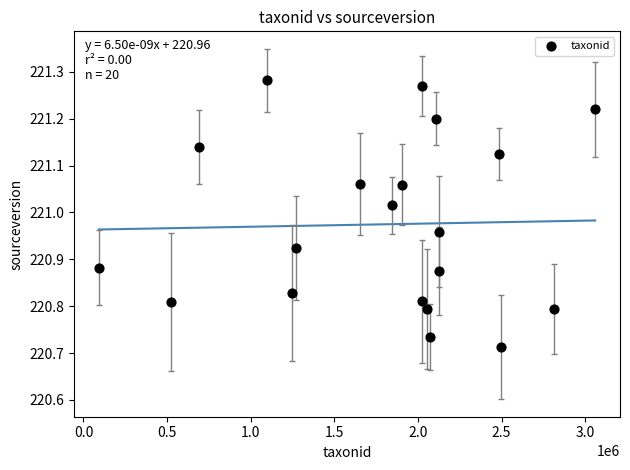

What is the range of X values (max minus min)?

2967496.0